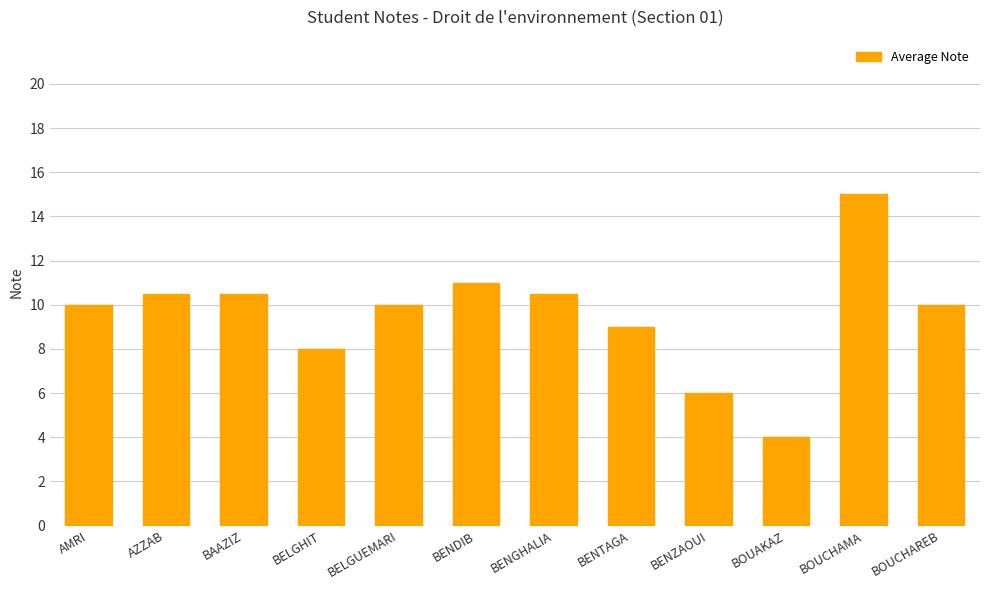

Which has a higher value, AMRI or BOUAKAZ?

AMRI